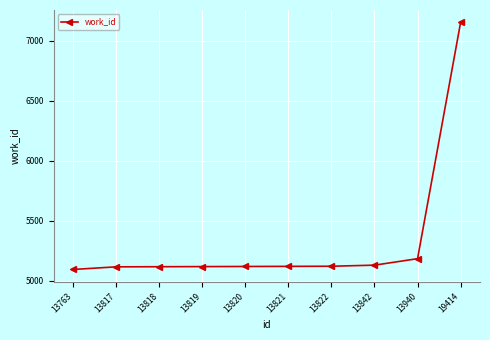

What is the greatest value displayed?

7154